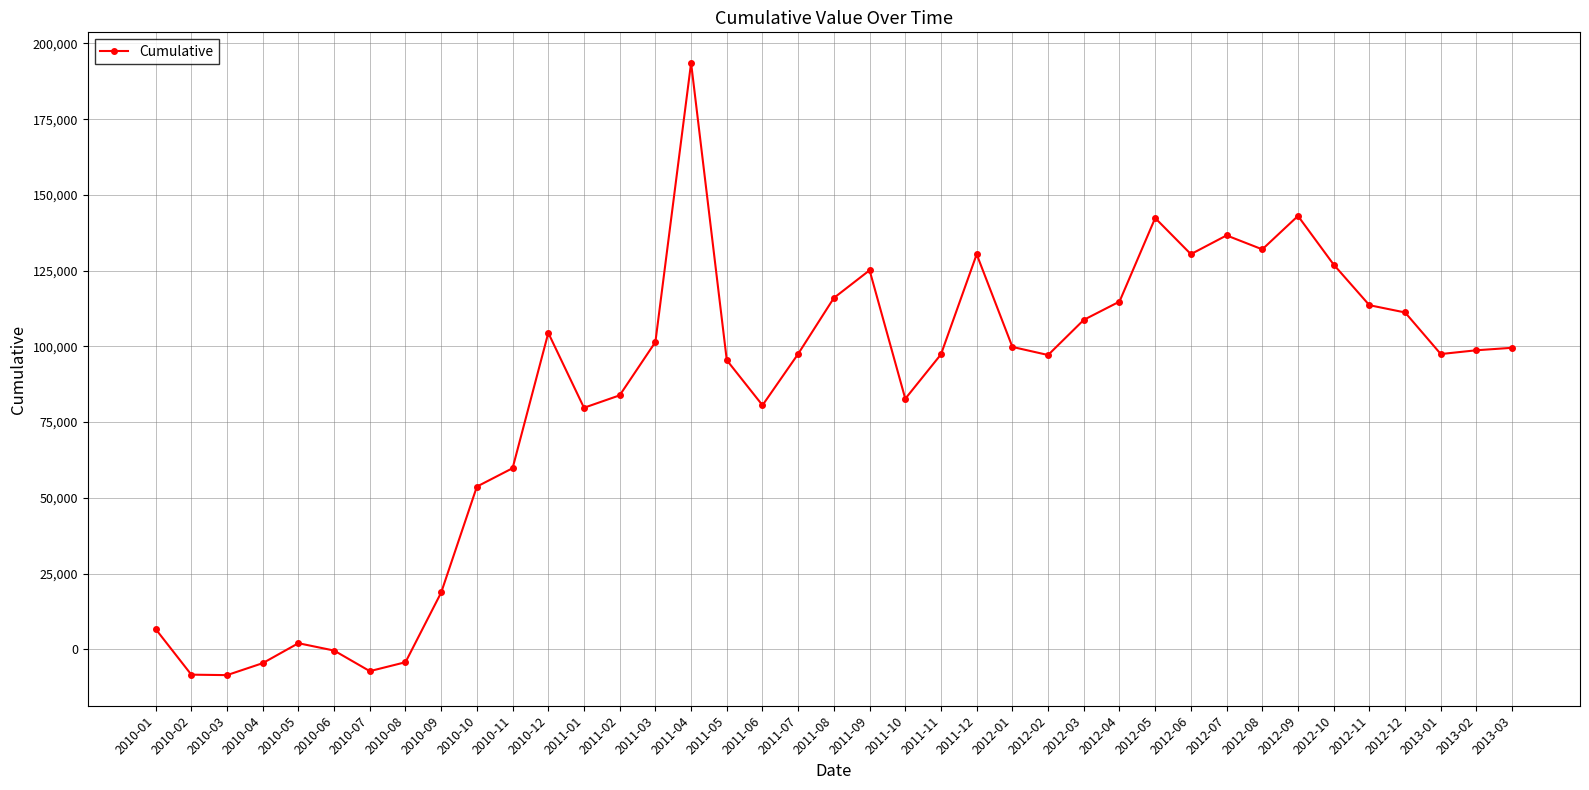

What is the average value?

83286.1